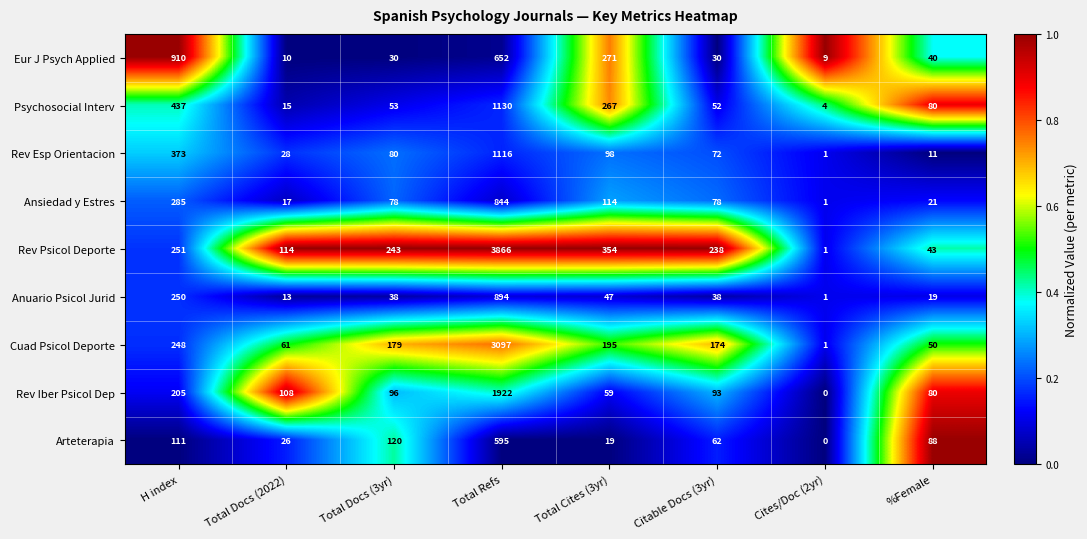

Where does the Cuad Psicol Deporte series first go above 179?

H index